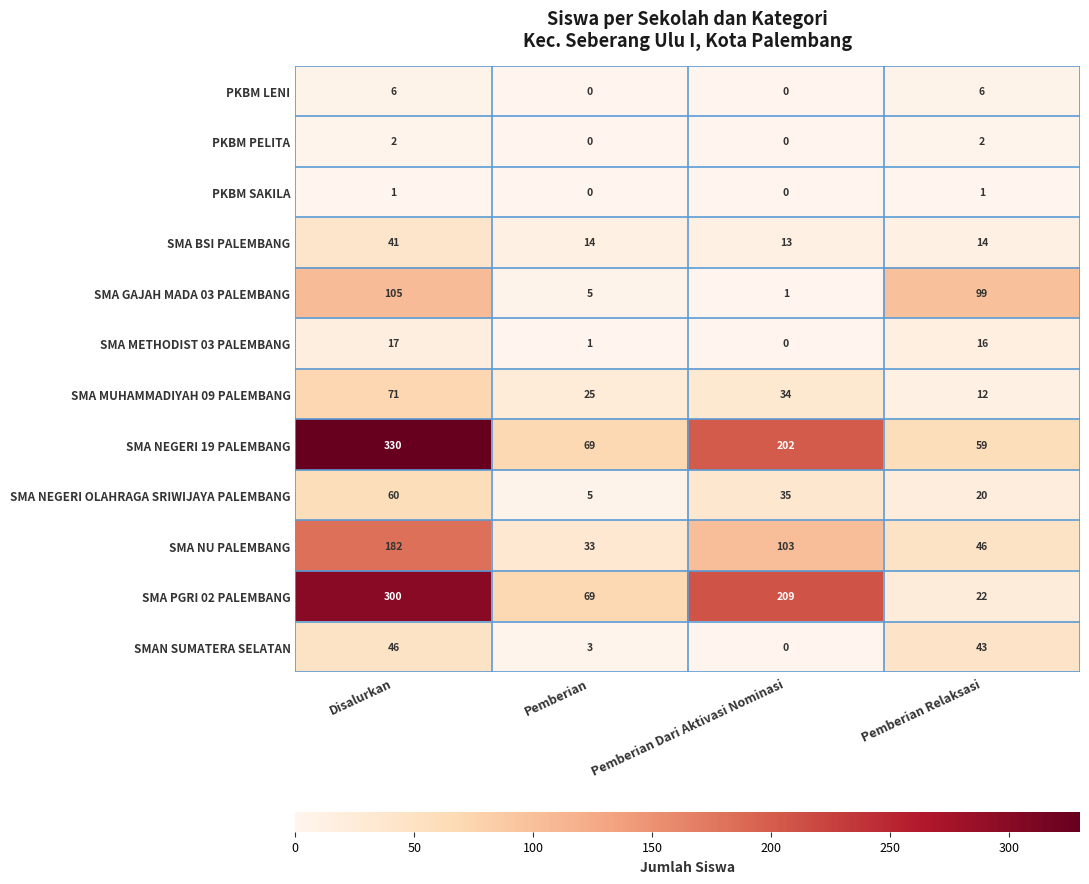

At which category is the sum across all series the highest?

Disalurkan